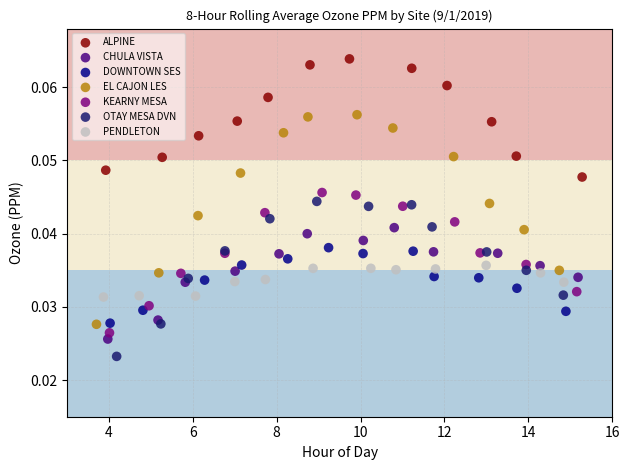

Which series reaches the maximum Y coordinate?

ALPINE